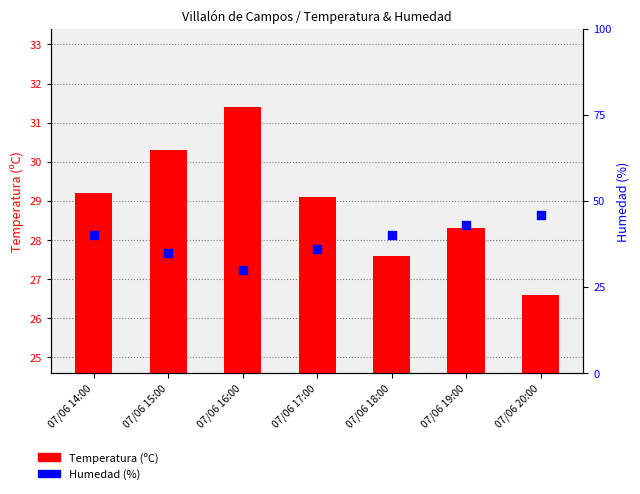

What is the total value across all series at 07/06 15:00?

65.3